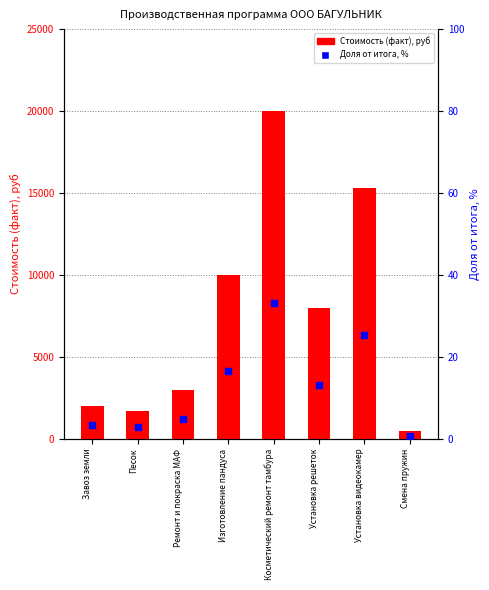

At how many categories does at least one series exceed 16424?

1